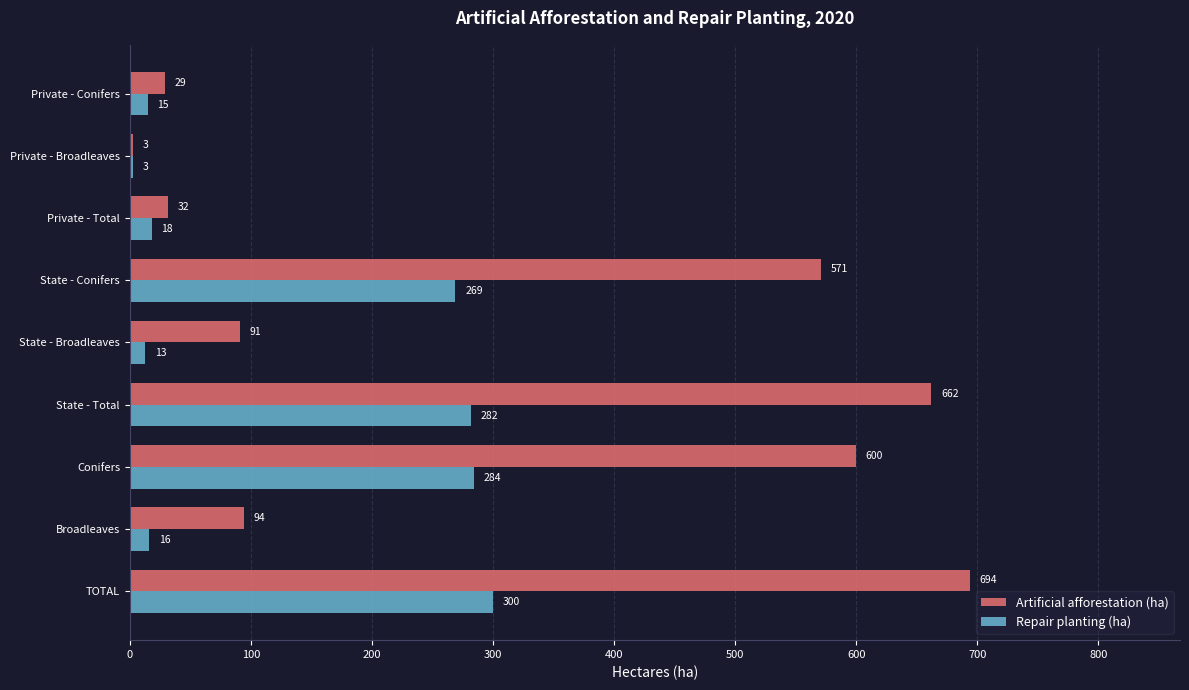

What is the total value across all series at State - Total?

944